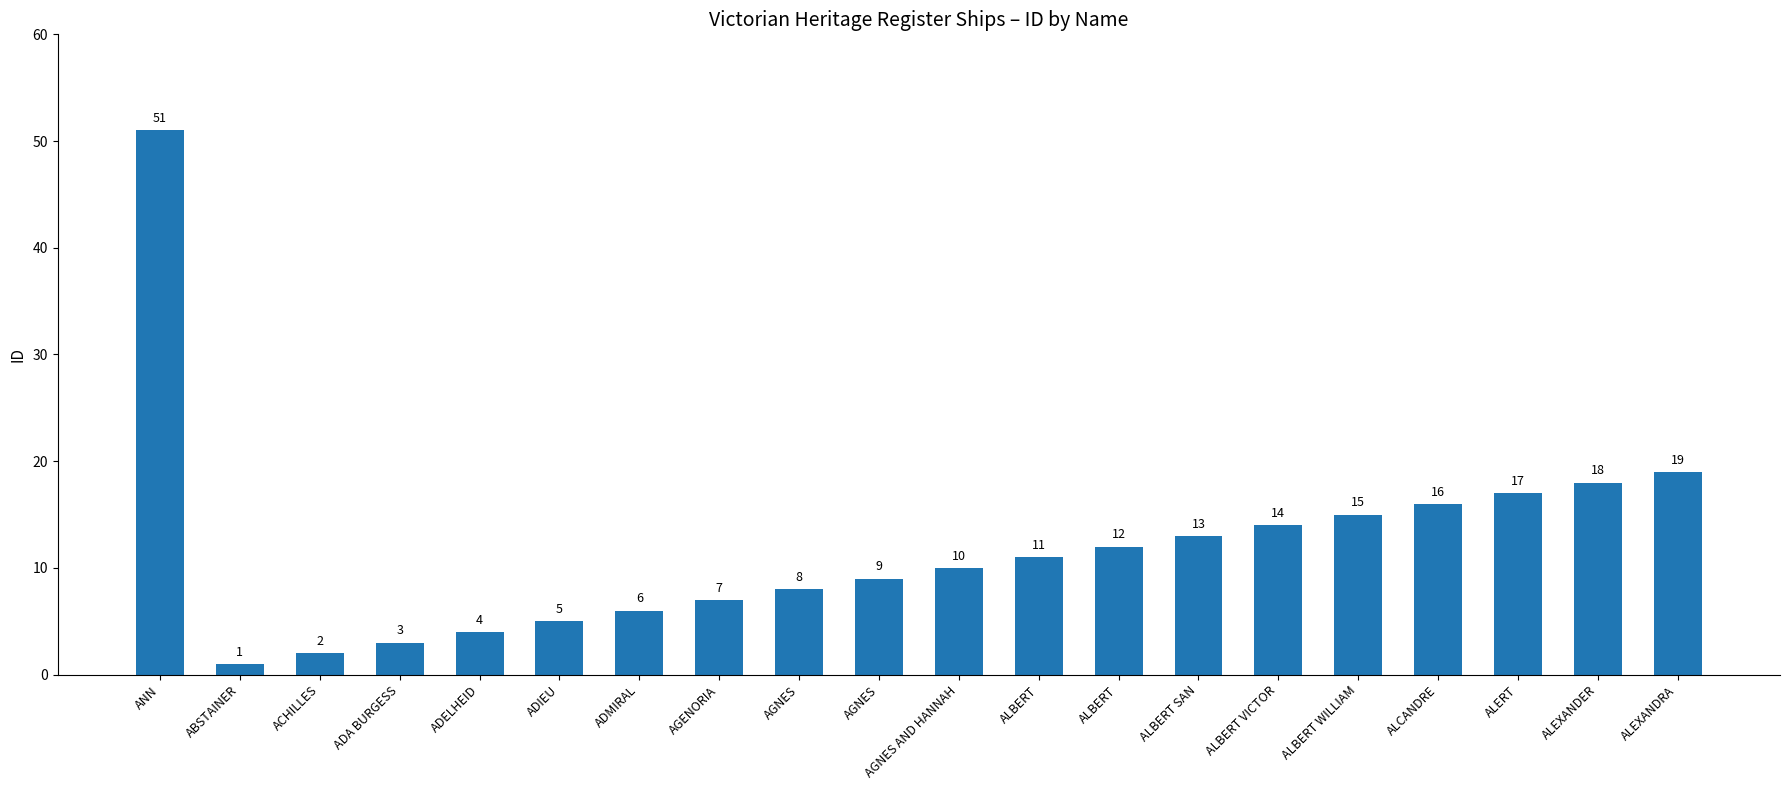

The value at ALBERT is 17. True or false?

False